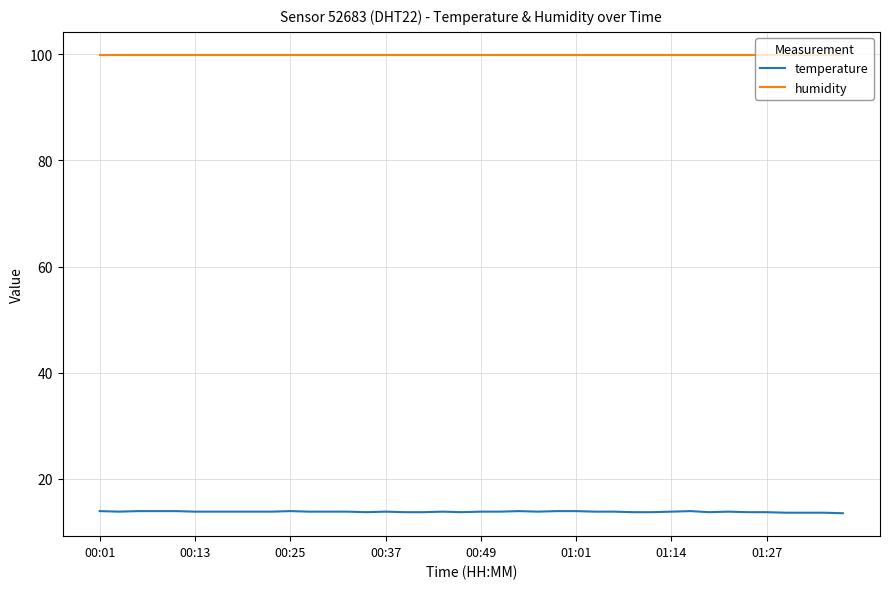

At how many categories does at least one series exceed 41?

40